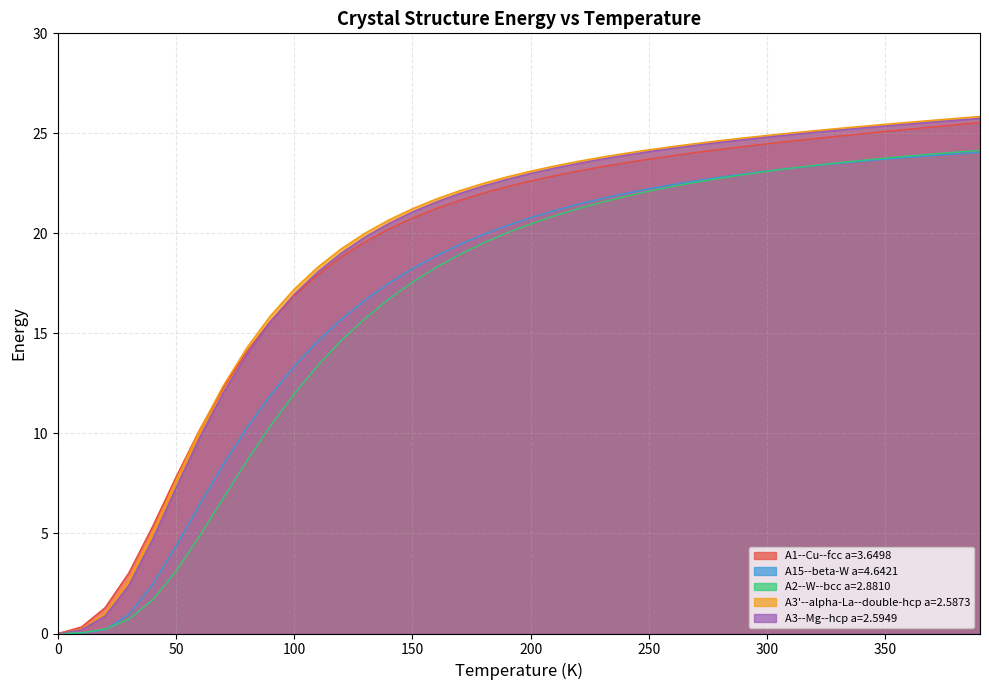

Which has a higher value, 120.0 or 180.0?

180.0